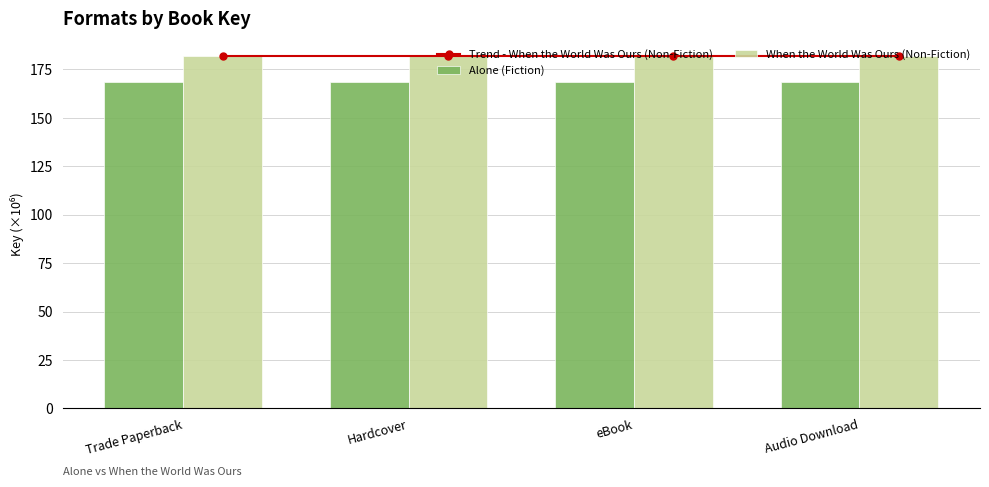

The When the World Was Ours (Non-Fiction) series shows 259.7 at eBook. True or false?

False